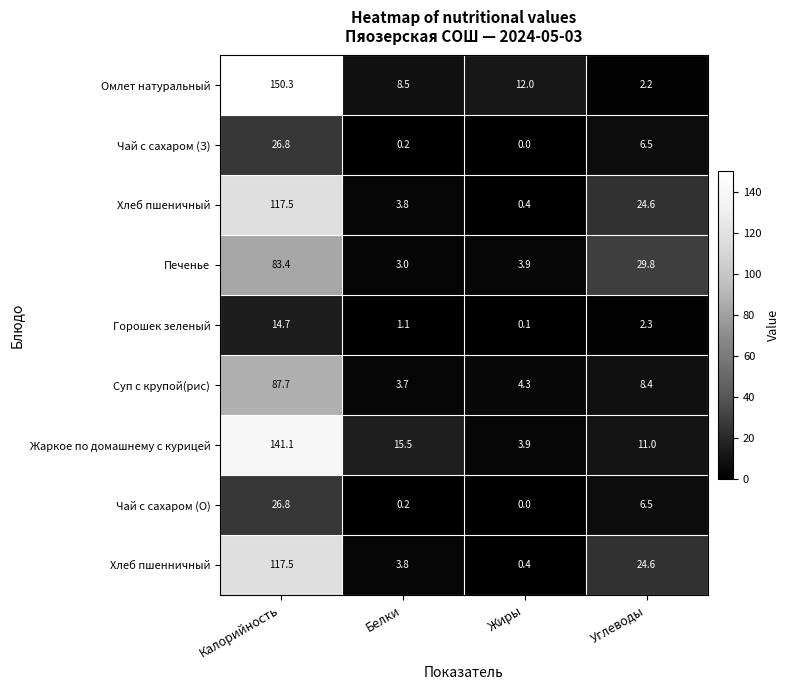

Is the value of Суп с крупой(рис) at Калорийность greater than the value of Горошек зеленый at Калорийность?

Yes